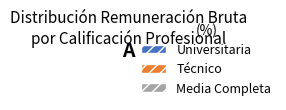

Is there any slice that represents more than half of the pie?

Yes